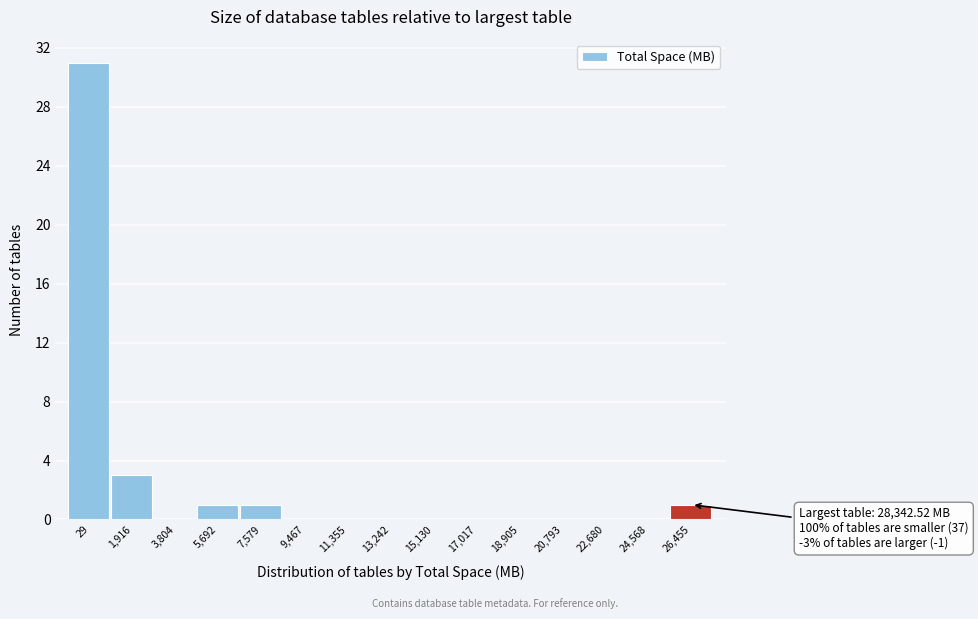

Reading left to right, what are all the values shown in this chart?

29=31	1,916=3	3,804=0	5,692=1	7,579=1	9,467=0	11,355=0	13,242=0	15,130=0	17,017=0	18,905=0	20,793=0	22,680=0	24,568=0	26,455=1